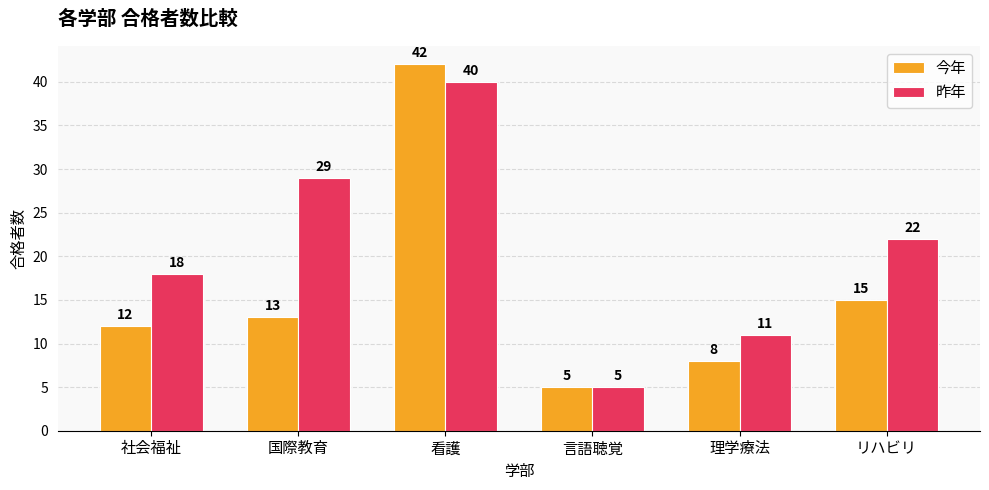

What is the spread (max minus min) of values at 理学療法?

3